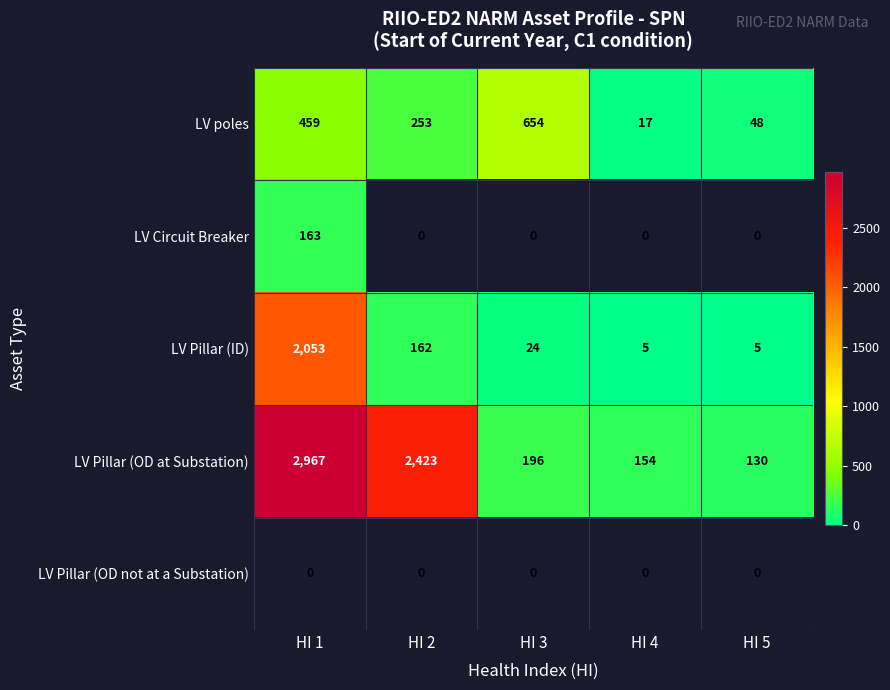

At which label does LV Pillar (OD at Substation) reach its minimum?

HI 5